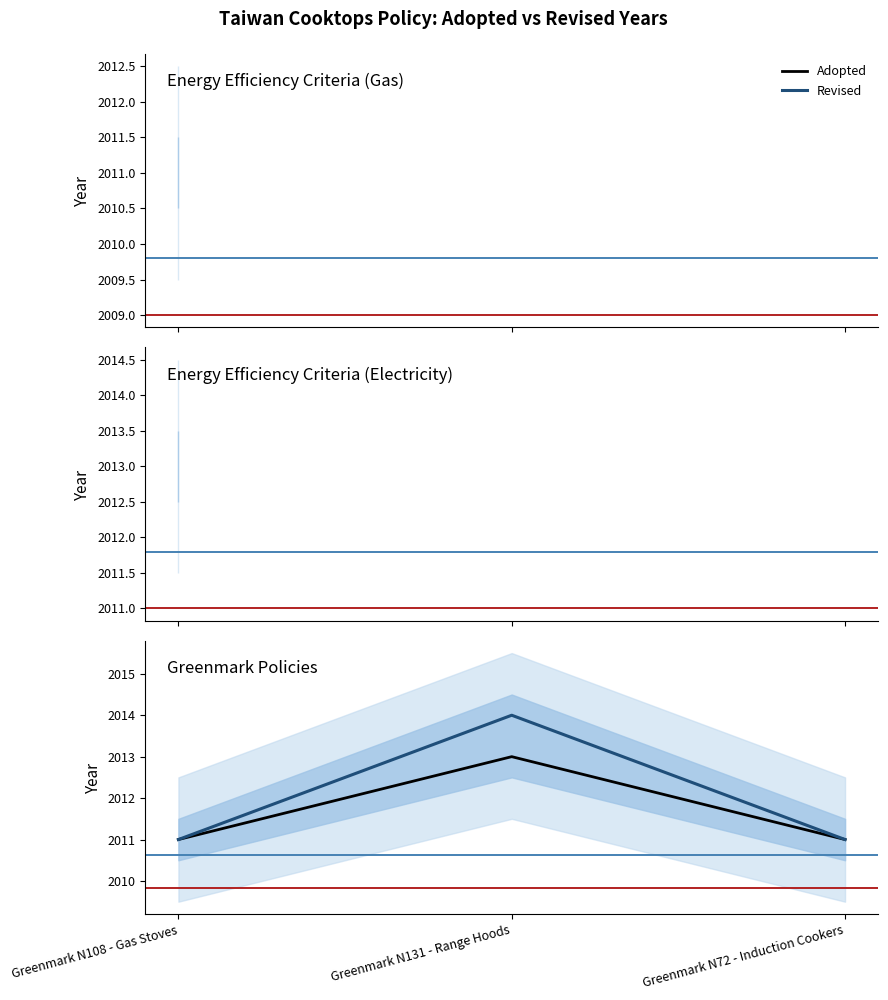

Which category has the lowest value across all series?

Greenmark N108 - Gas Stoves